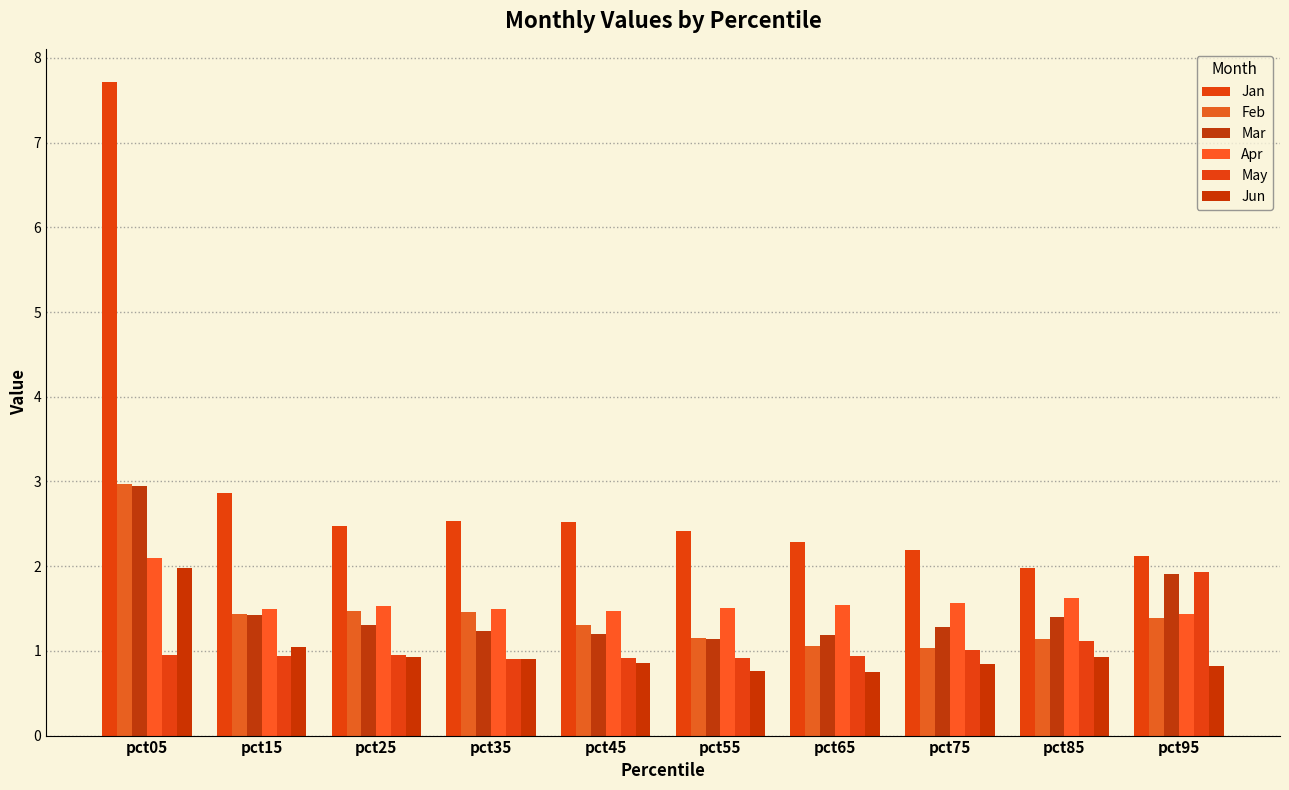

The May series shows 1.2 at pct55. True or false?

False